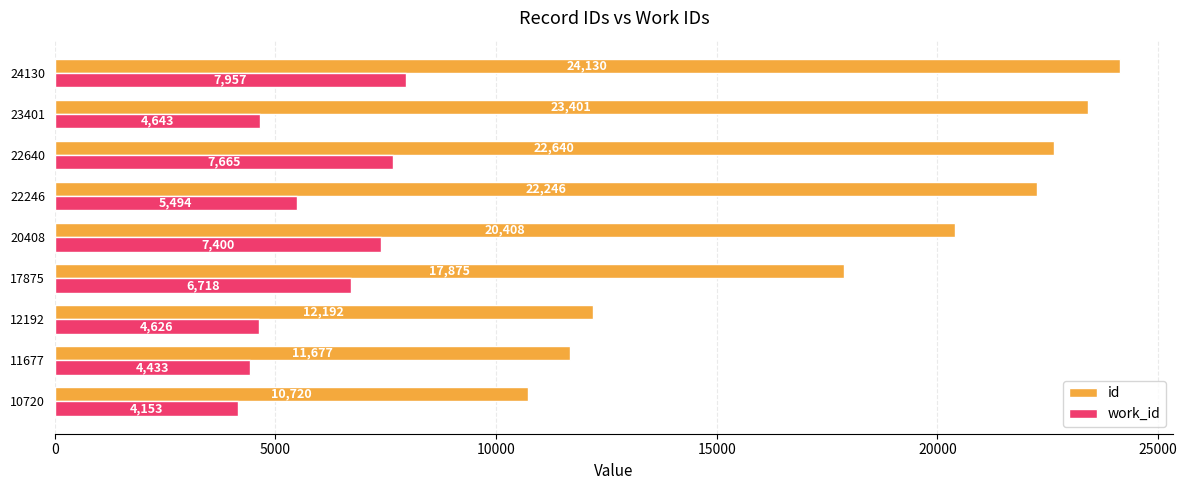

Rank the series by their average value, from lowest to highest.

work_id, id